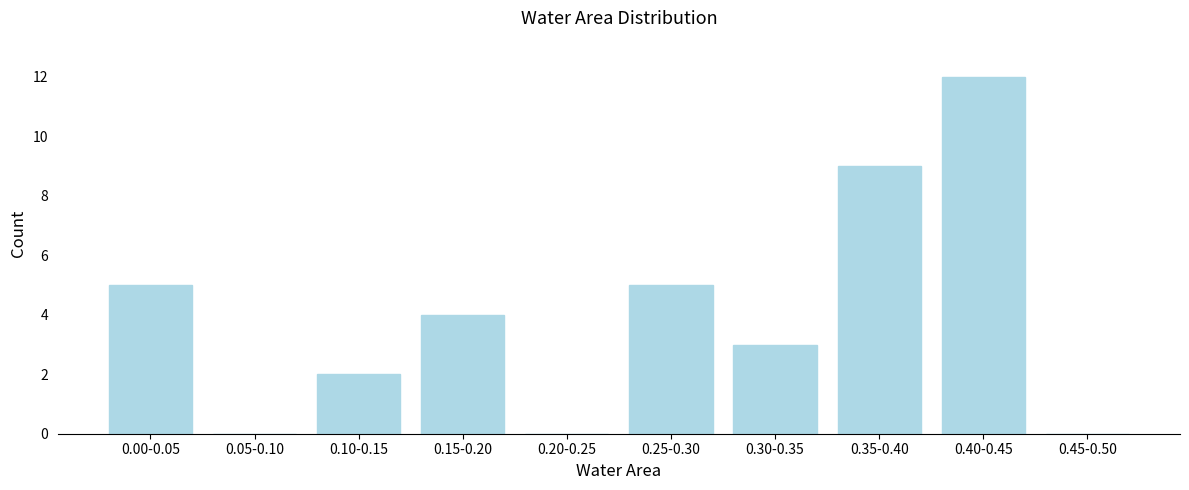

Reading left to right, what are all the values shown in this chart?

0.00-0.05=5	0.05-0.10=0	0.10-0.15=2	0.15-0.20=4	0.20-0.25=0	0.25-0.30=5	0.30-0.35=3	0.35-0.40=9	0.40-0.45=12	0.45-0.50=0